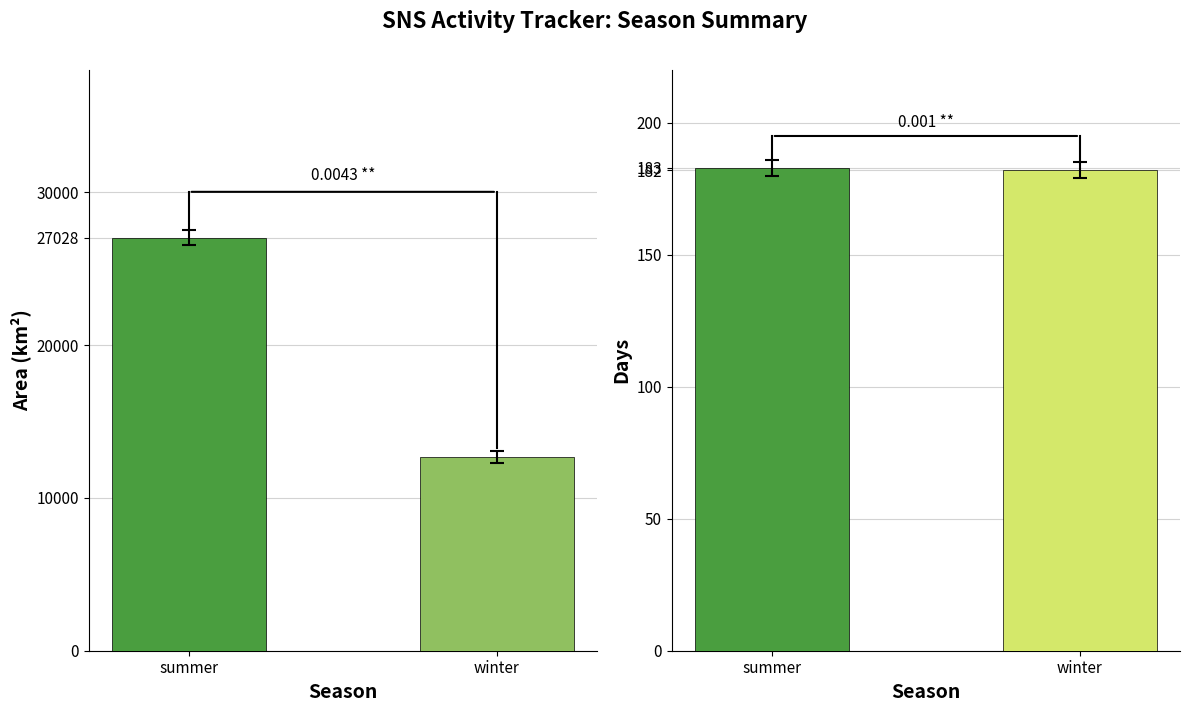

What are all the series names shown in the legend?

Area, Days